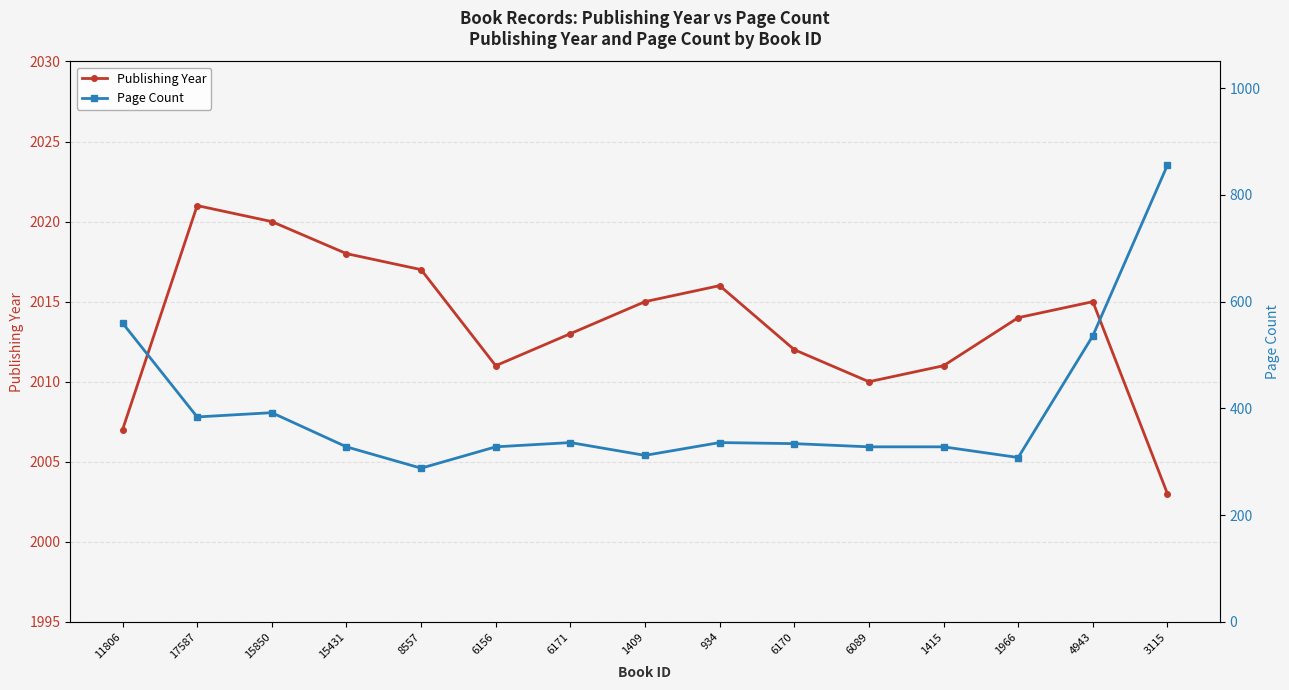

The value of Page Count at 6171 is 564. True or false?

False